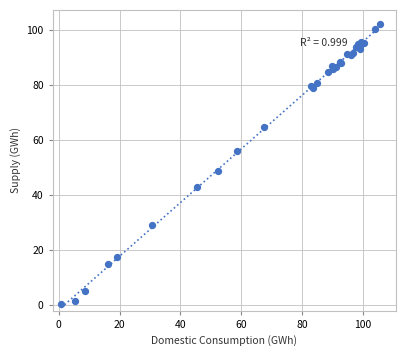

What Y value in the scatter plot is closest to 51?

48.6